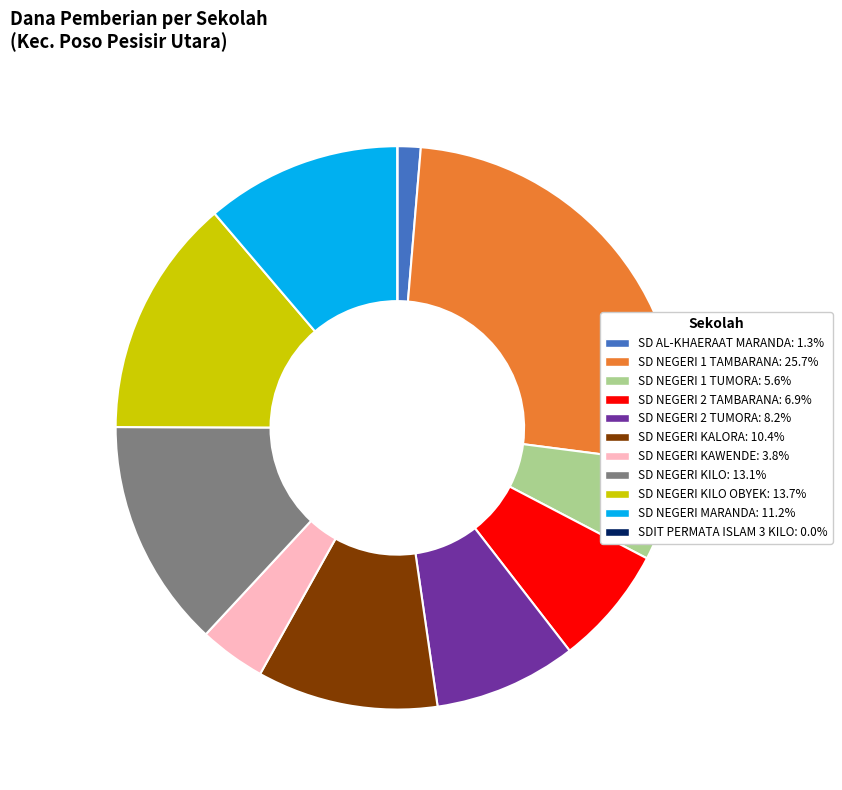

Does any single category account for the majority?

No